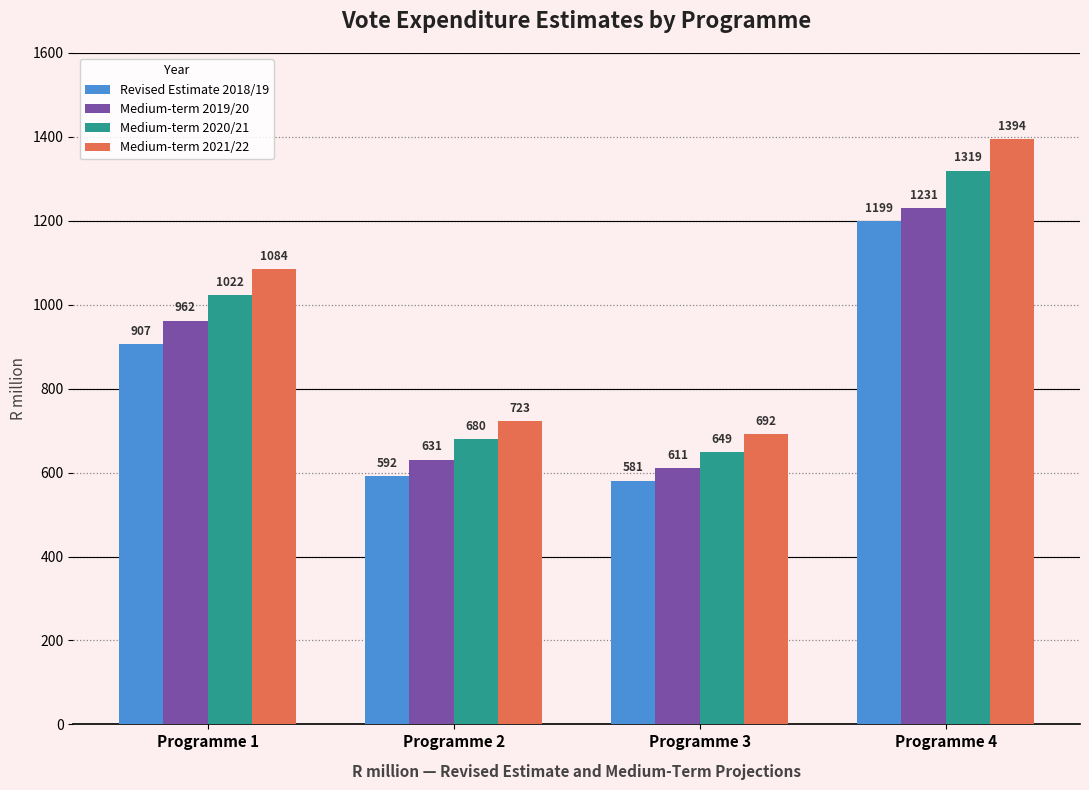

True or false: Medium-term 2021/22 has a value of 329.7 at Programme 4.

False